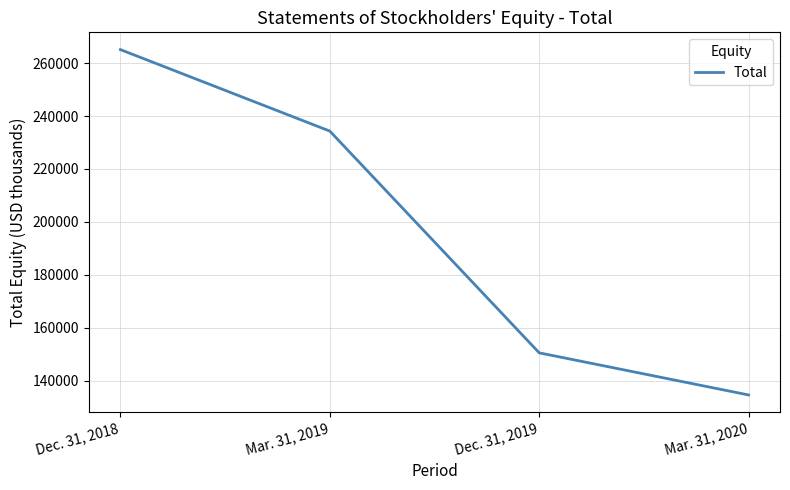

Where is the data nearest to the value 199841?

Mar. 31, 2019